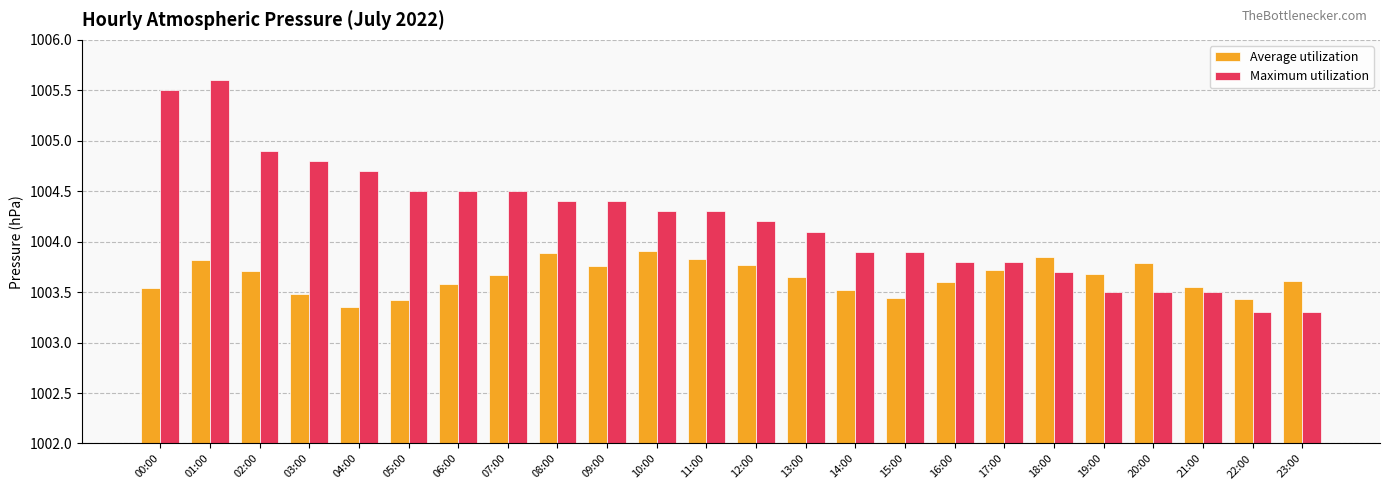

Are the bars grouped side by side (vs. stacked)?

Yes